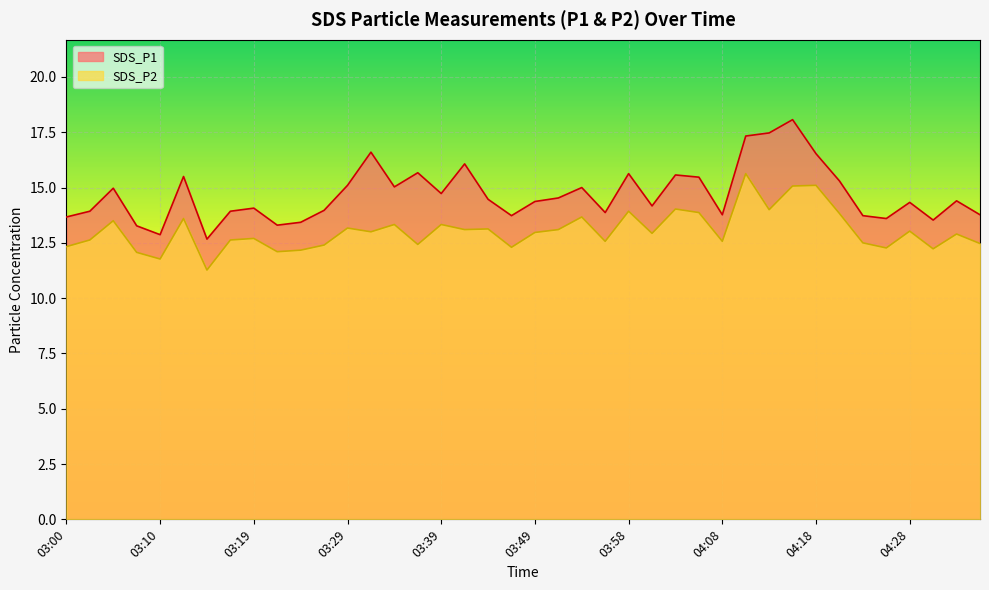

Which has a higher value, 03:56 or 03:07?

03:56